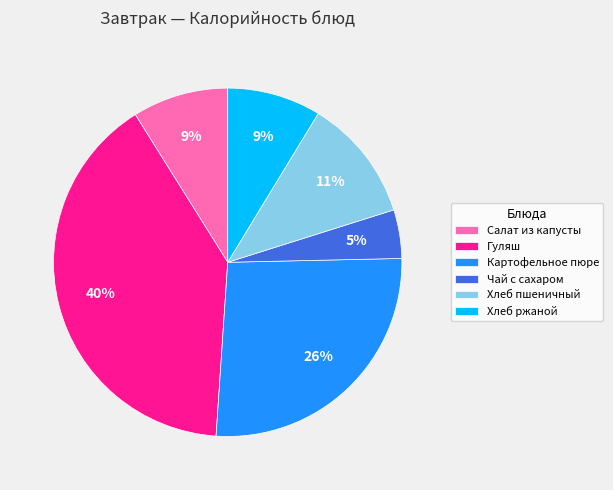

Do Хлеб пшеничный and Чай с сахаром together represent more than half of the pie?

No